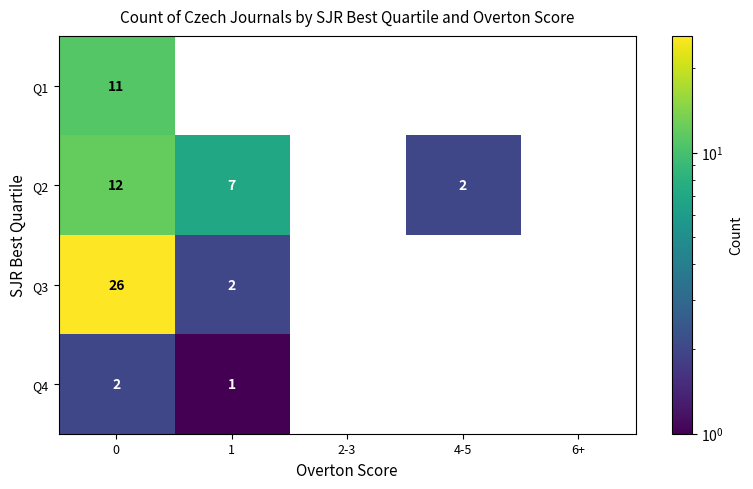

The Q3 series shows 2 at 1. True or false?

True